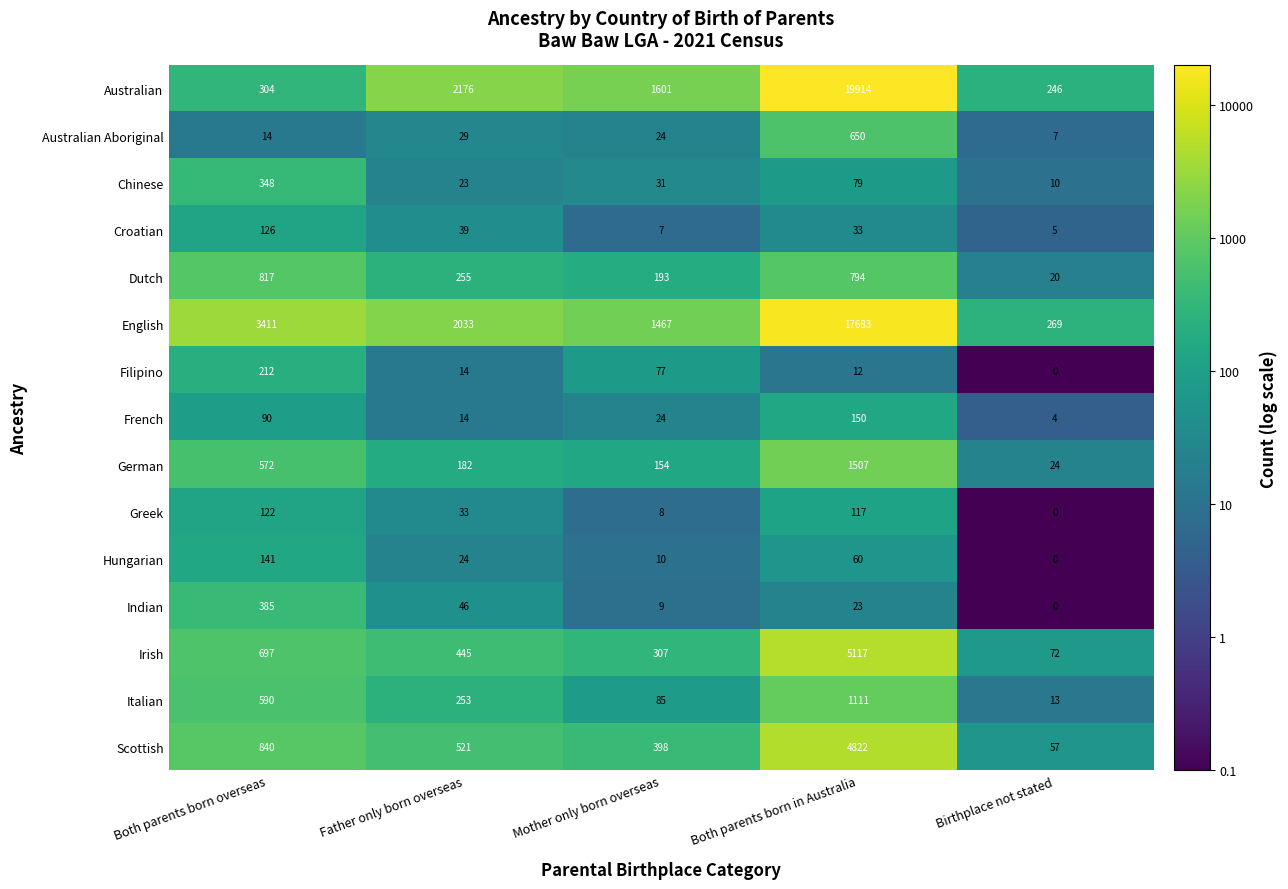

How many series are shown in this chart?

15